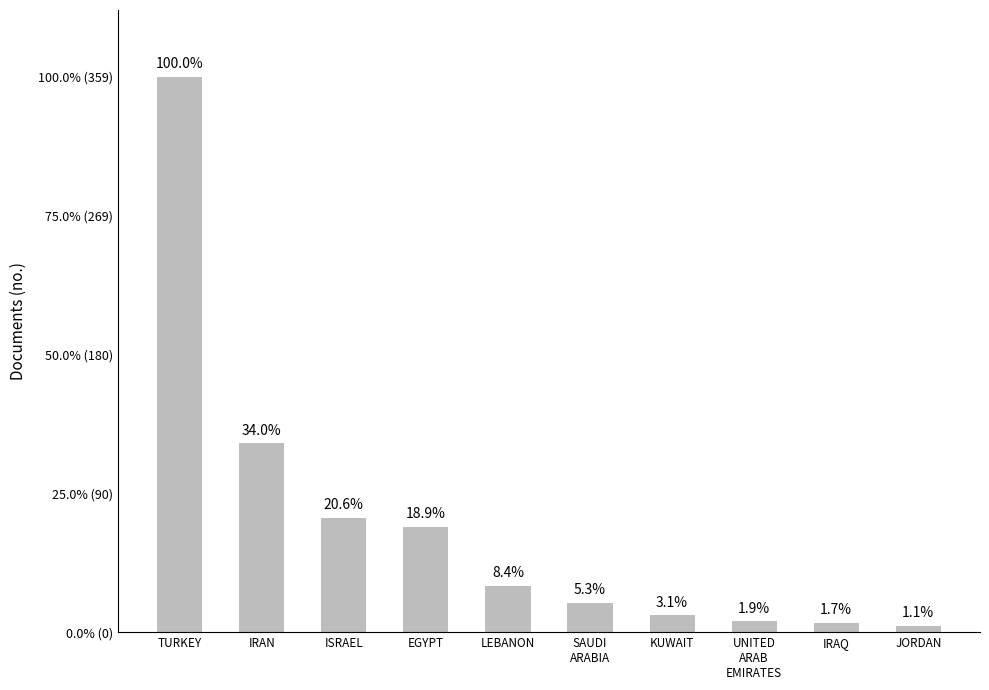

Are the bars horizontal?

No